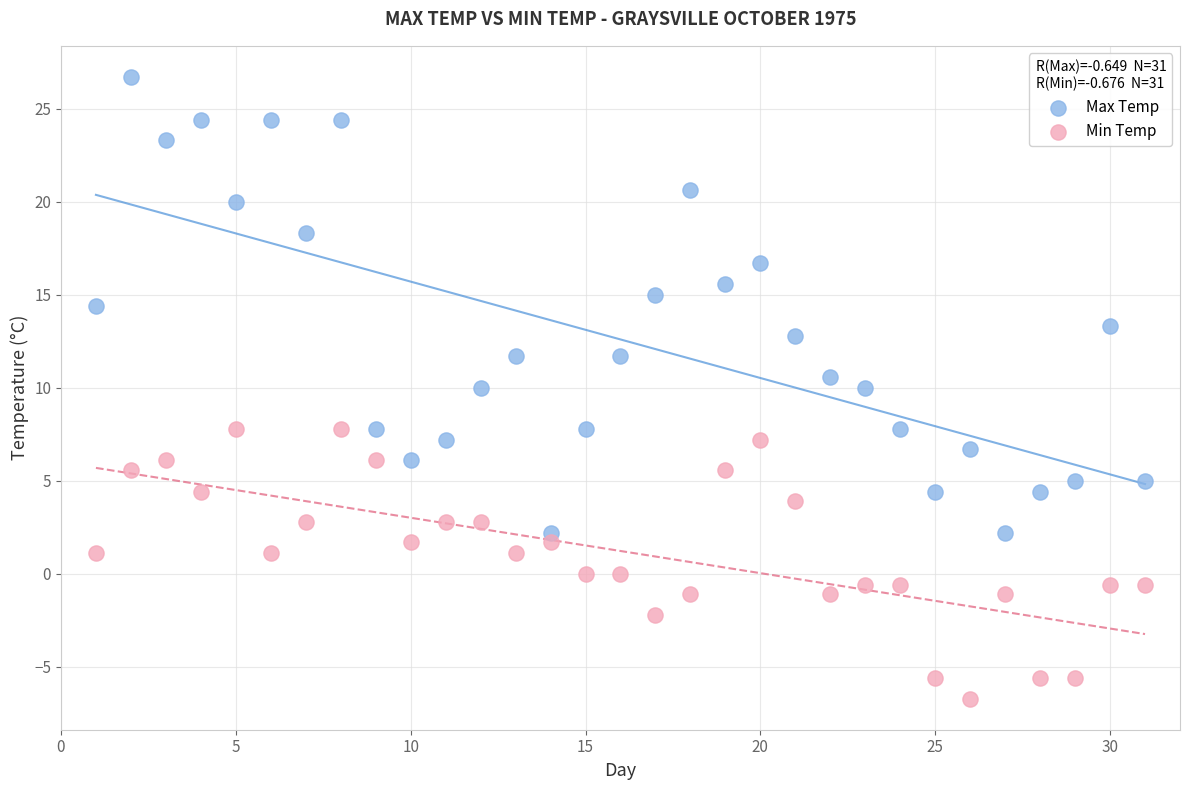

Across all data points, what is the range of Y values (max minus min)?

33.4